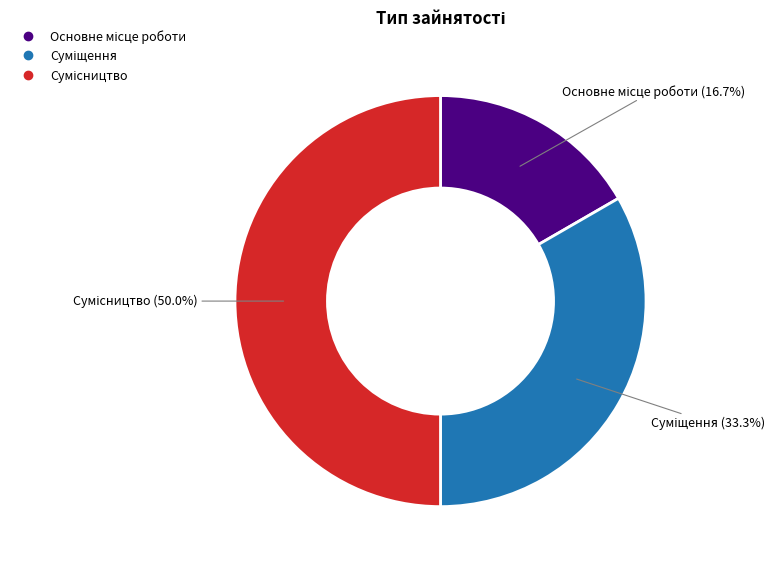

To the nearest percent, what is the difference between the Основне місце роботи and Суміщення slice percentages?

17%